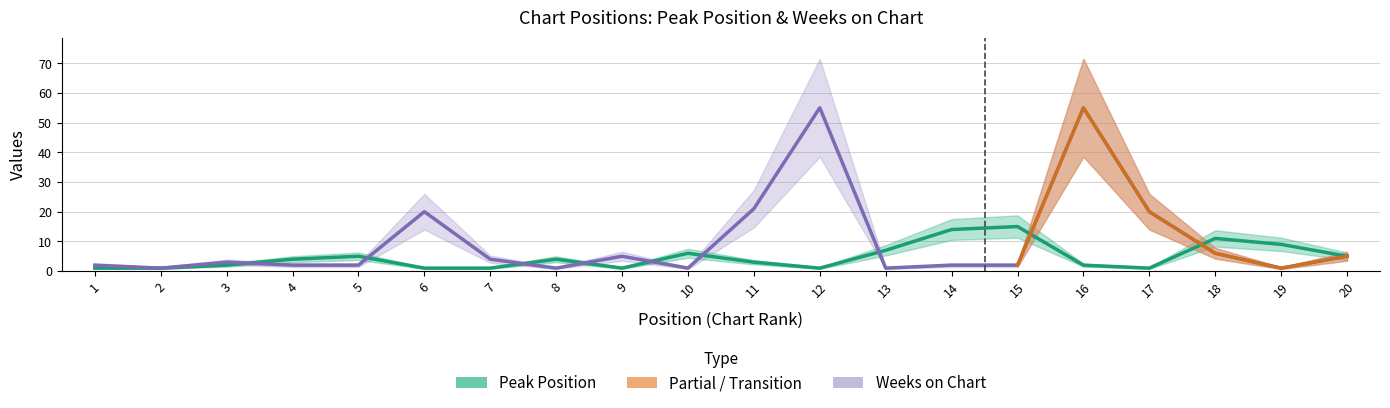

What is the value of the Peak Position point at the 12th from the left?

1